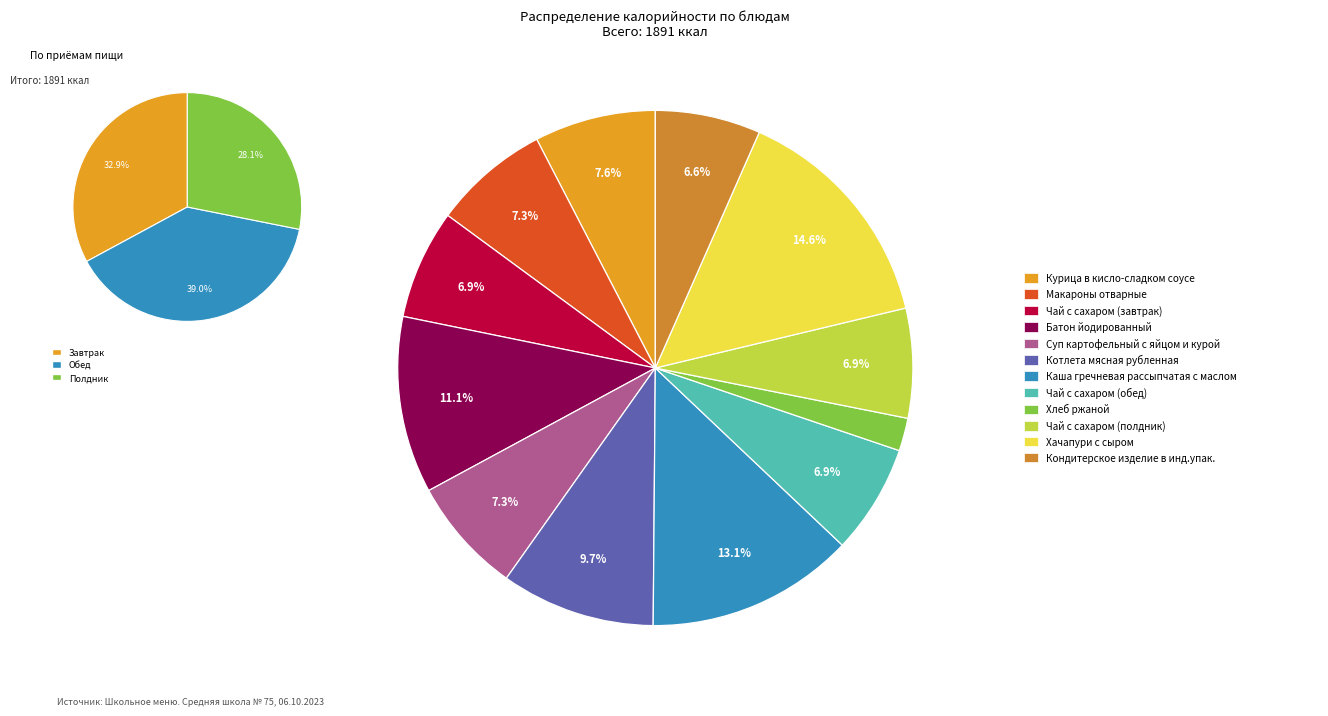

Is it true that Хлеб ржаной is 2% of the pie?

True